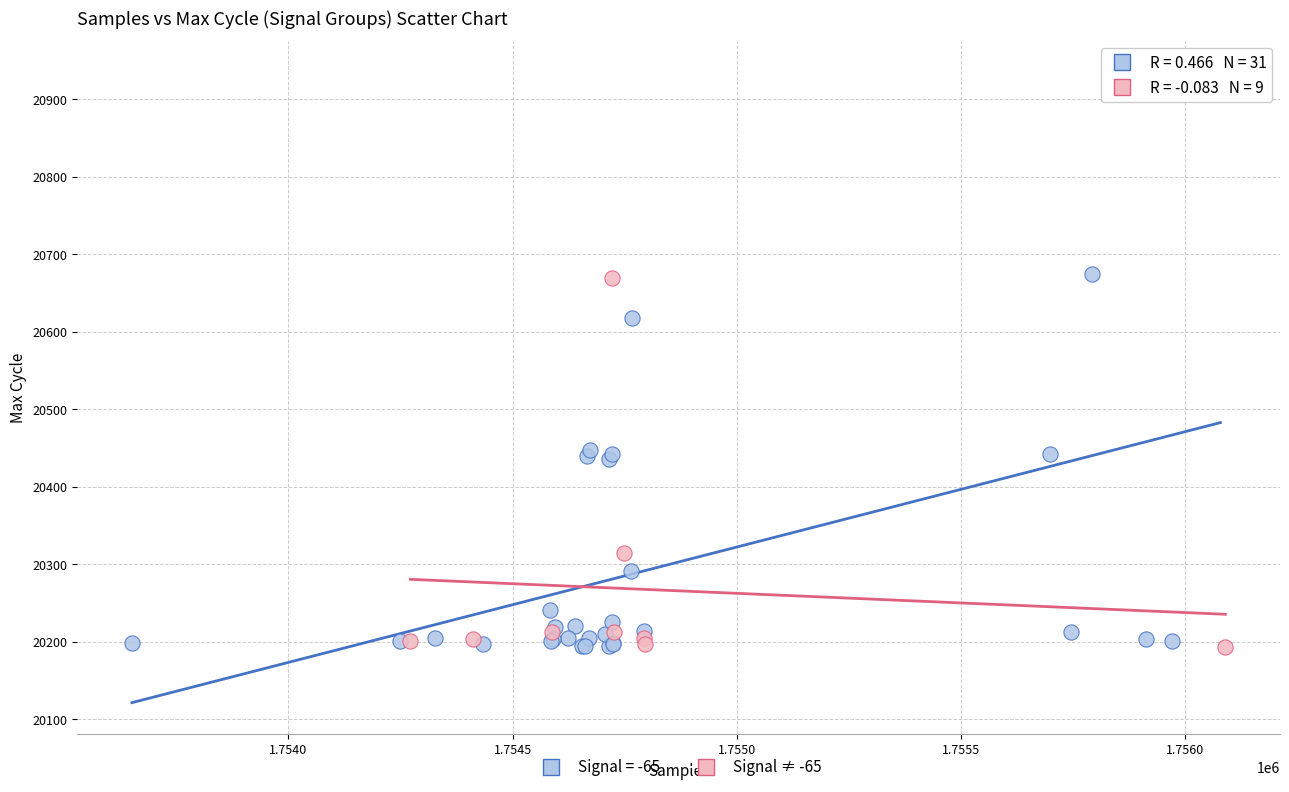

Which series has the largest Y range (max minus min)?

Signal = -65